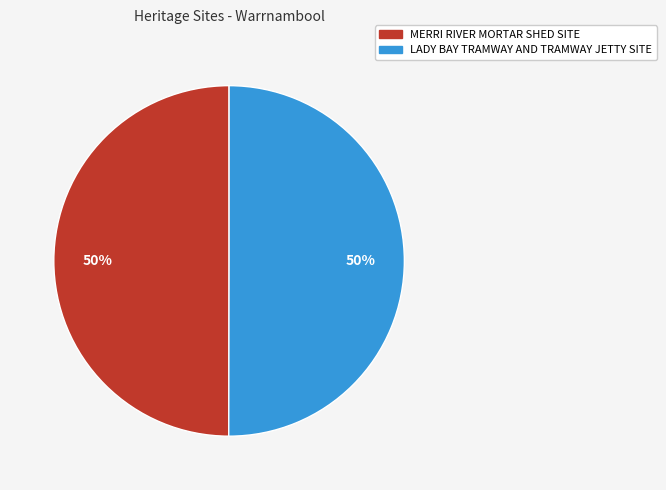

Combined, do LADY BAY TRAMWAY AND TRAMWAY JETTY SITE and MERRI RIVER MORTAR SHED SITE account for over 50%?

Yes